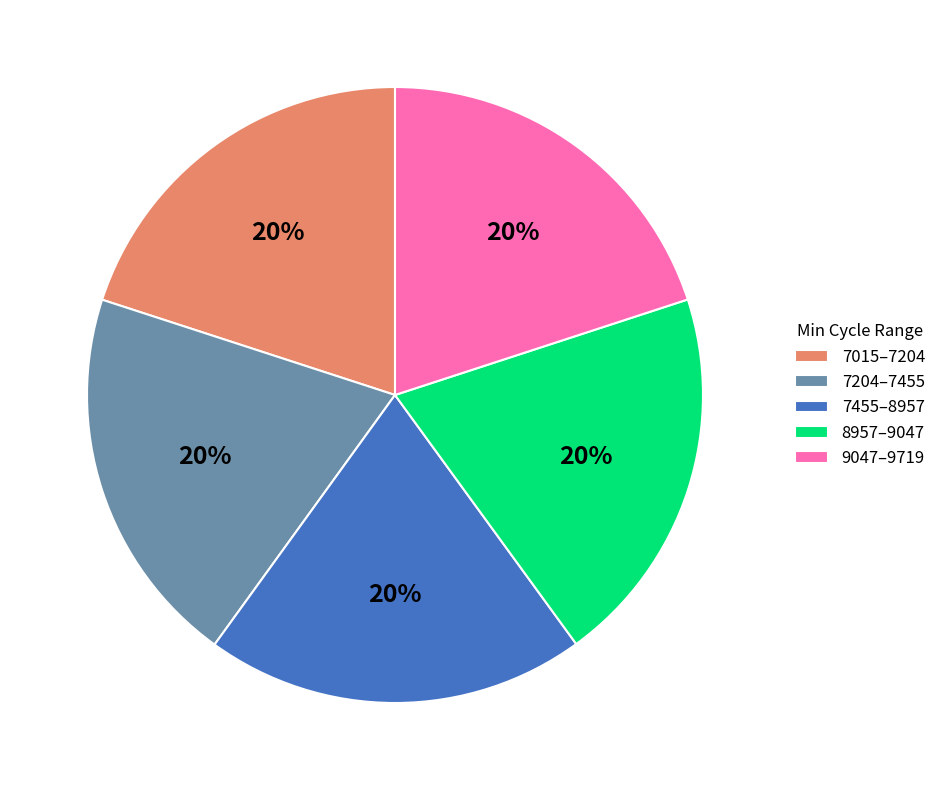

What is the ratio of the value at 7204–7455 to the value at 8957–9047?

1.0